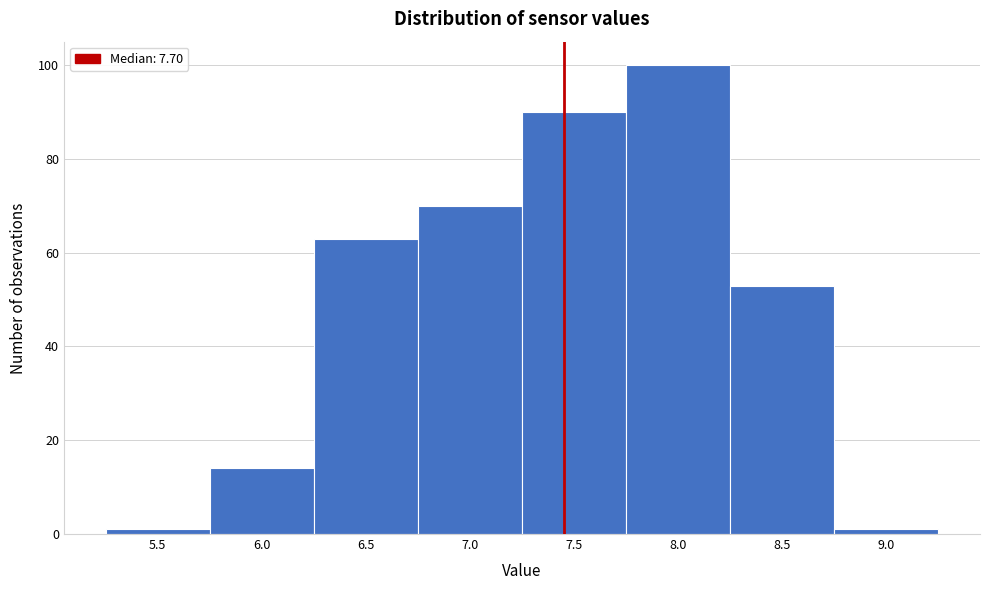

Reading left to right, transcribe all the data shown in this chart.

1	14	63	70	90	100	53	1